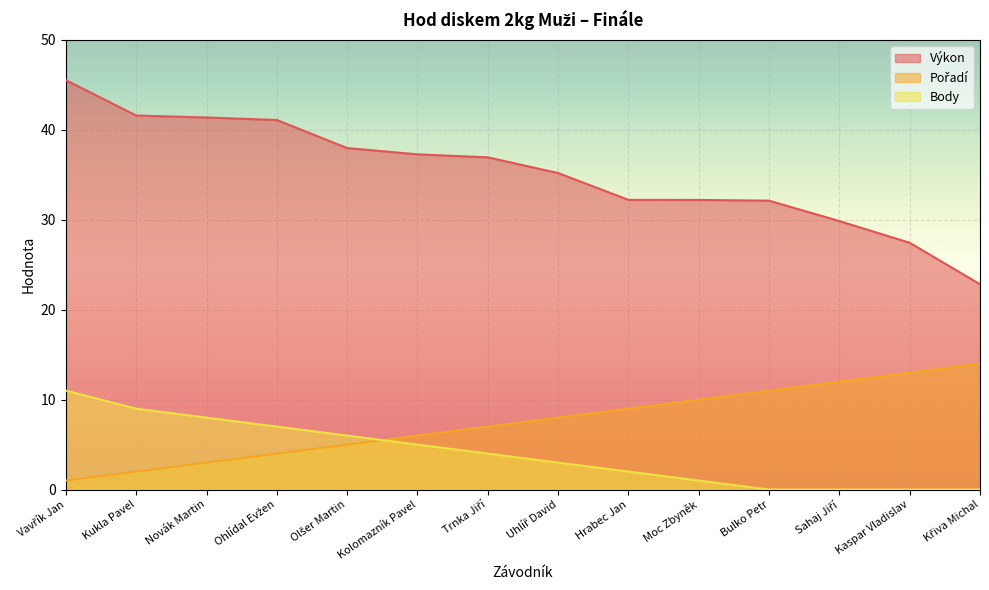

At which label does Body reach its minimum?

Bulko Petr